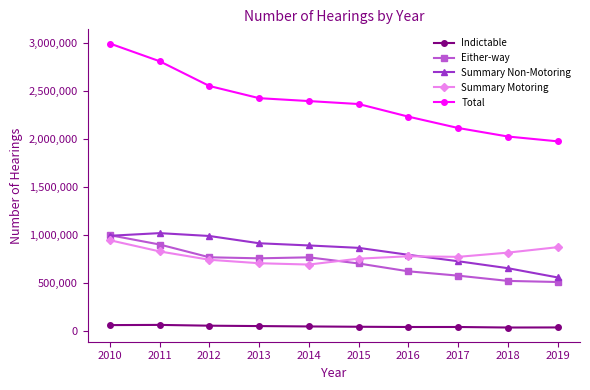

What is the value of the Either-way point at the 2nd from the left?

899246